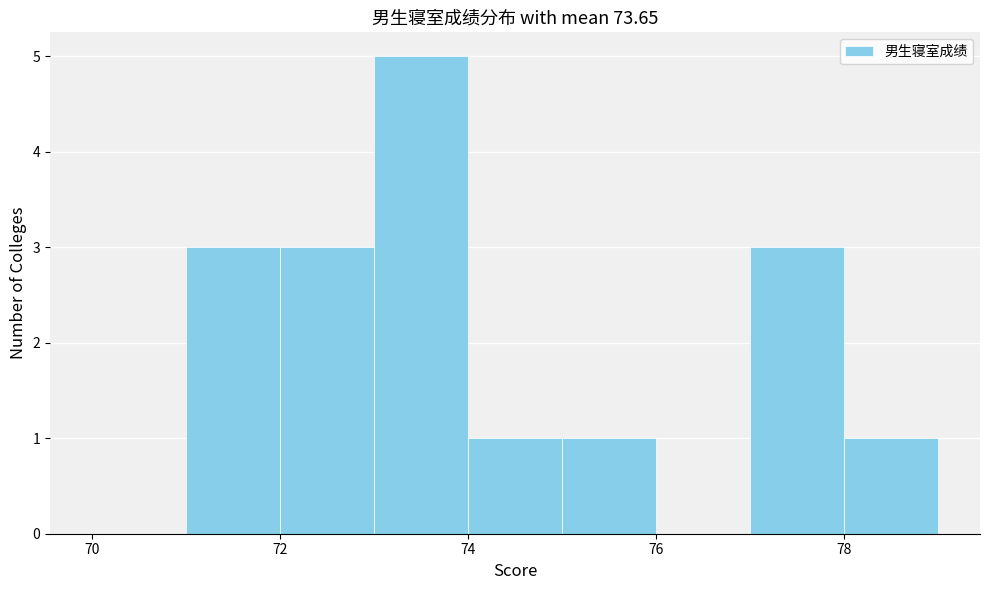

How tall is the bar that spans 75 to 76 on the x-axis? The values are not printed on the chart, so give them approximately, as read against the axis.

1